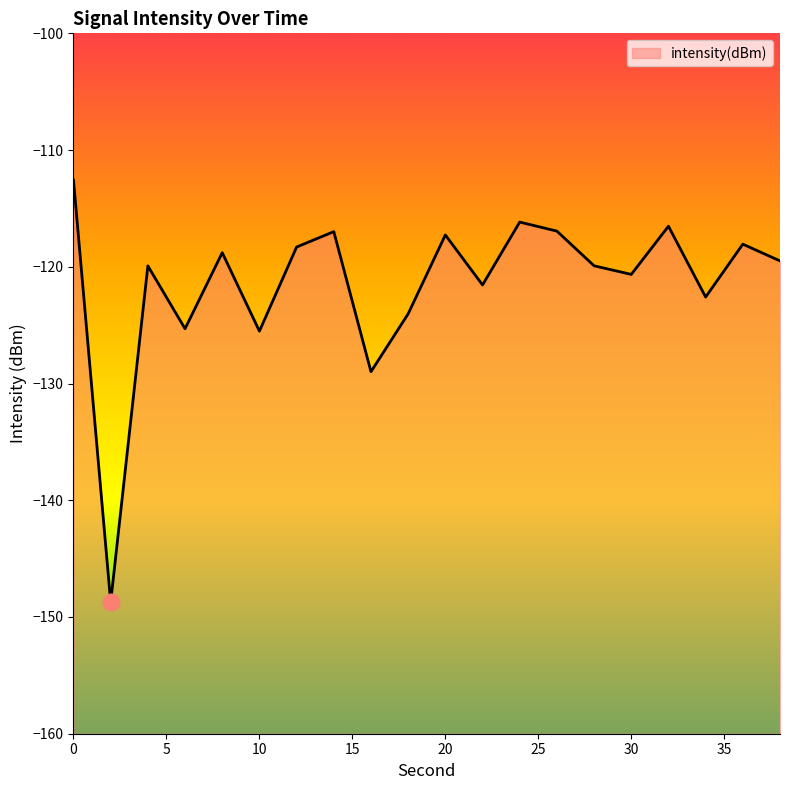

How many points are lower than both their immediate neighbors (excluding endpoints)?

7